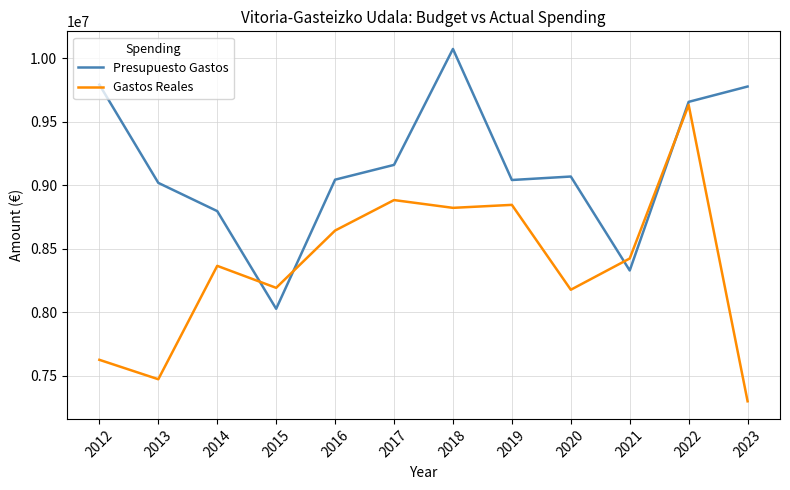

True or false: Presupuesto Gastos and Gastos Reales cross at least once.

True